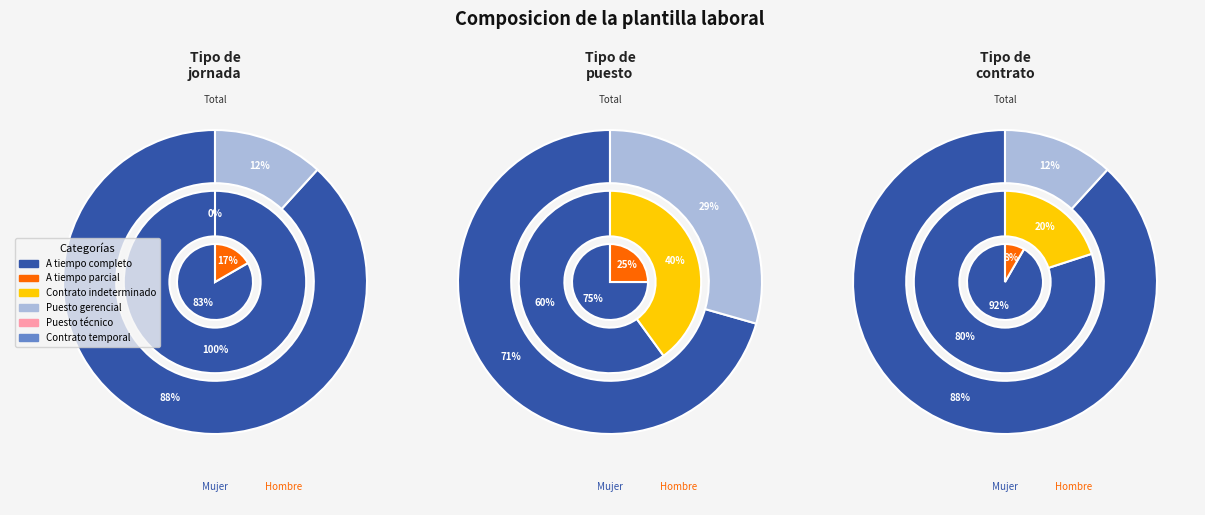

Is it true that Mujer is 33% of the pie?

True